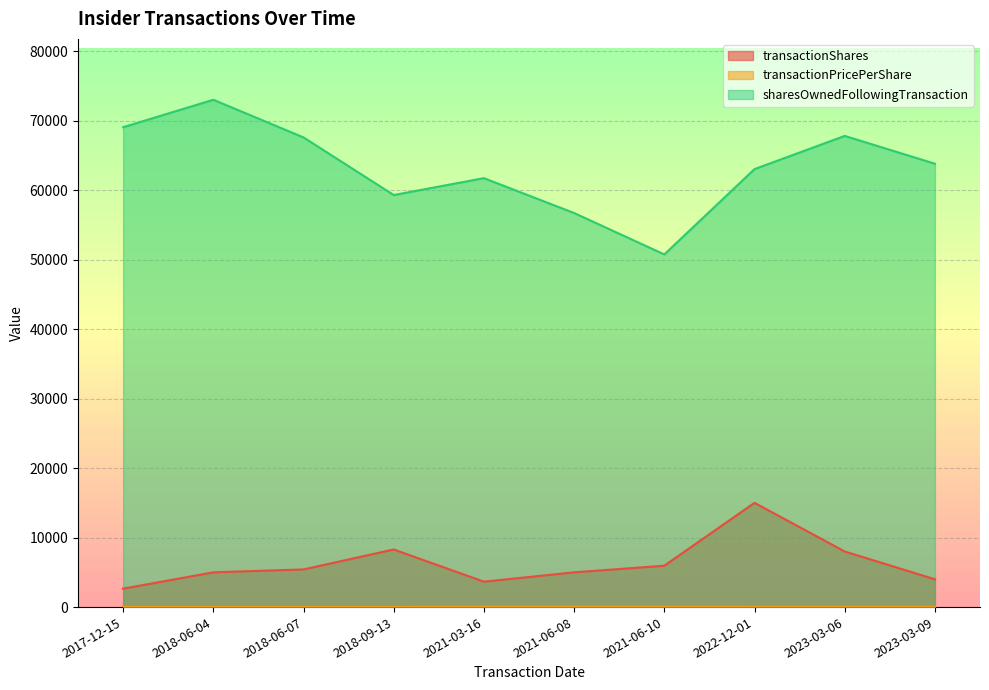

What is the value of the transactionPricePerShare point at the 9th from the left?

26.7